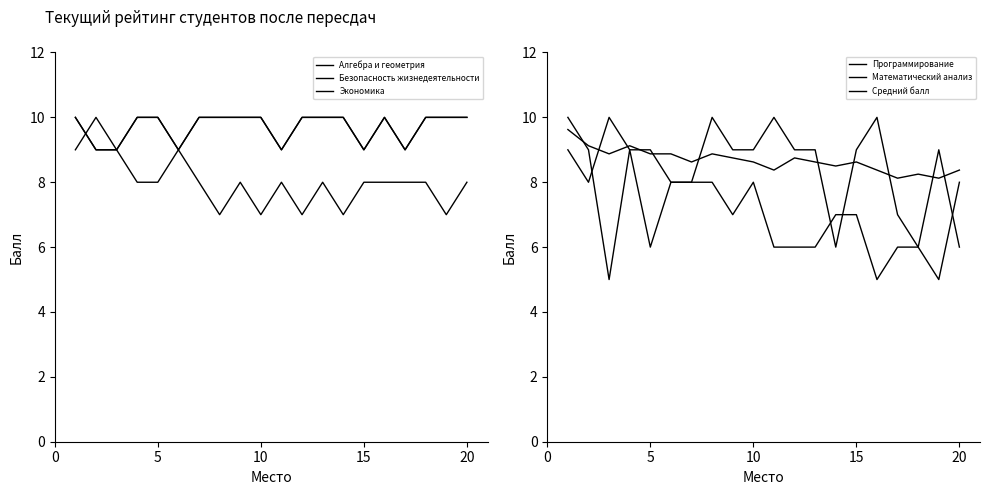

Which series has the widest spread of values?

Математический анализ